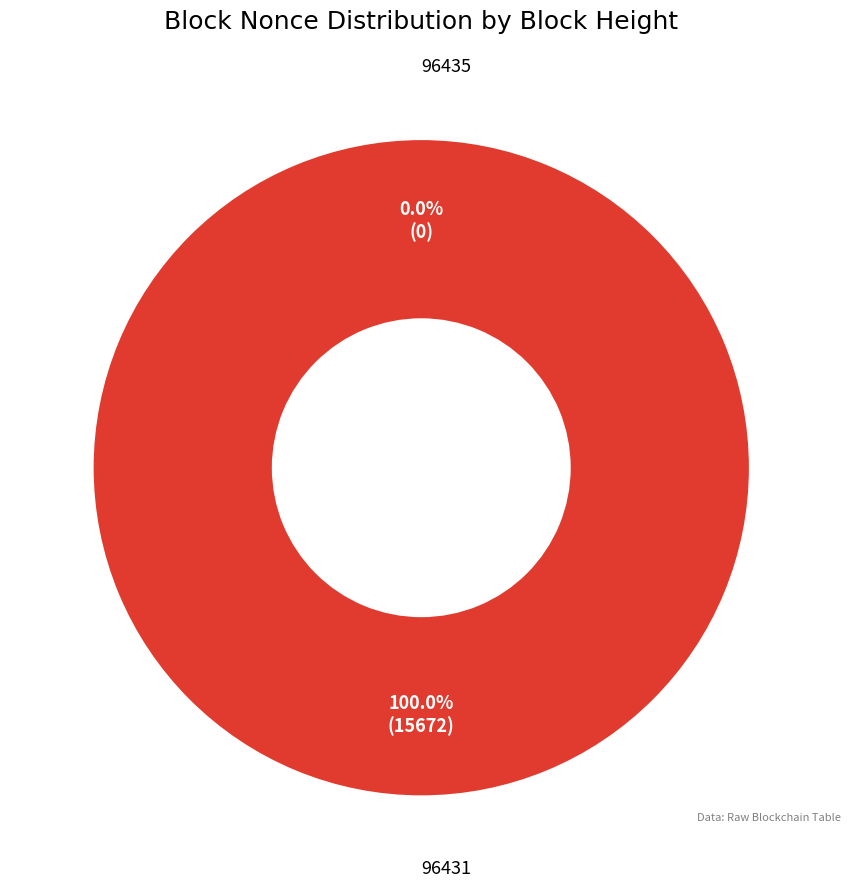

To the nearest percent, what is the combined percentage of 96435 and 96431?

100%